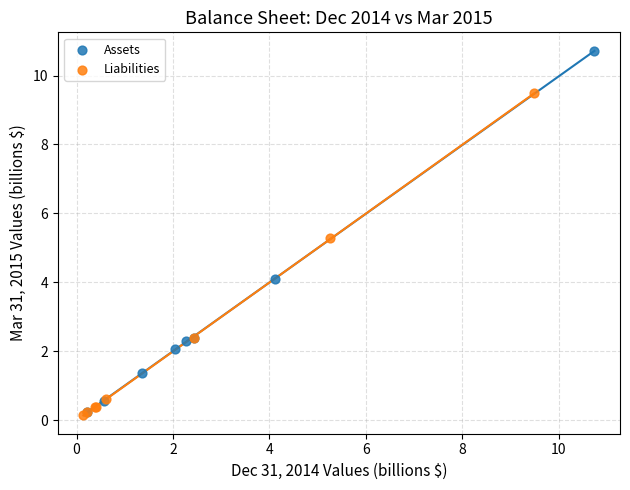

Which series contains the highest Y value?

Assets